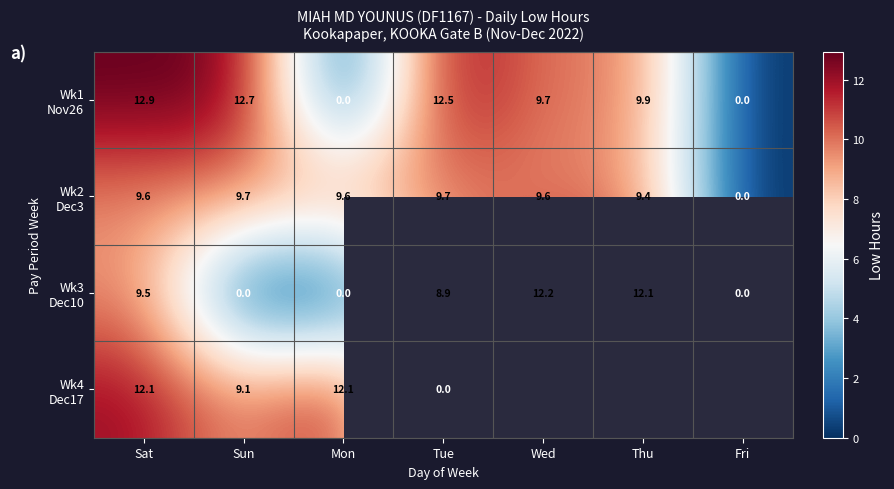

Is it true that Wk3 Dec10 equals 14.5 at Sat?

False